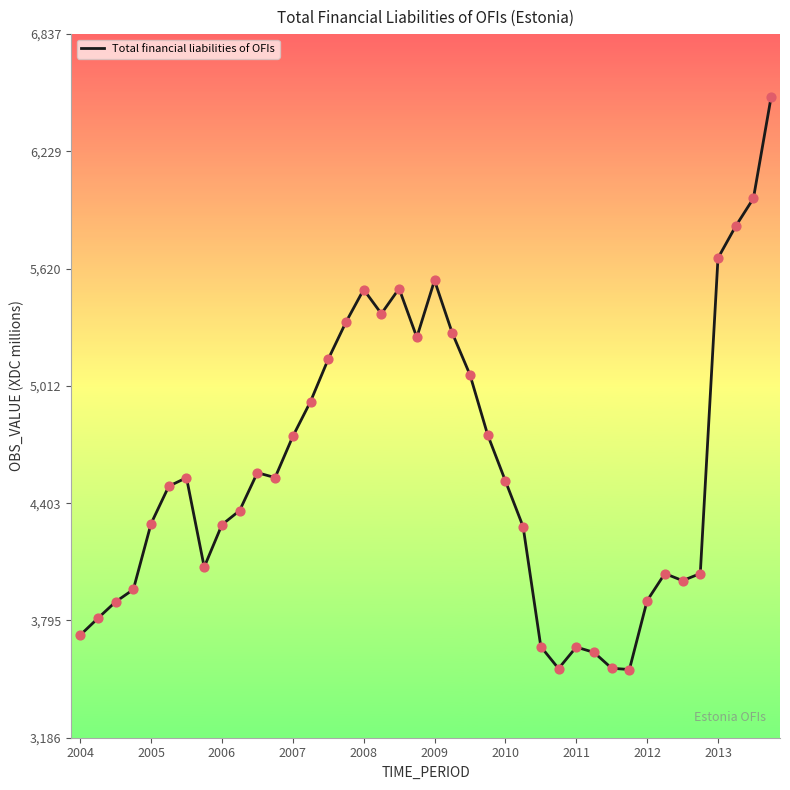

What is the minimum value shown in the chart?

3540.0